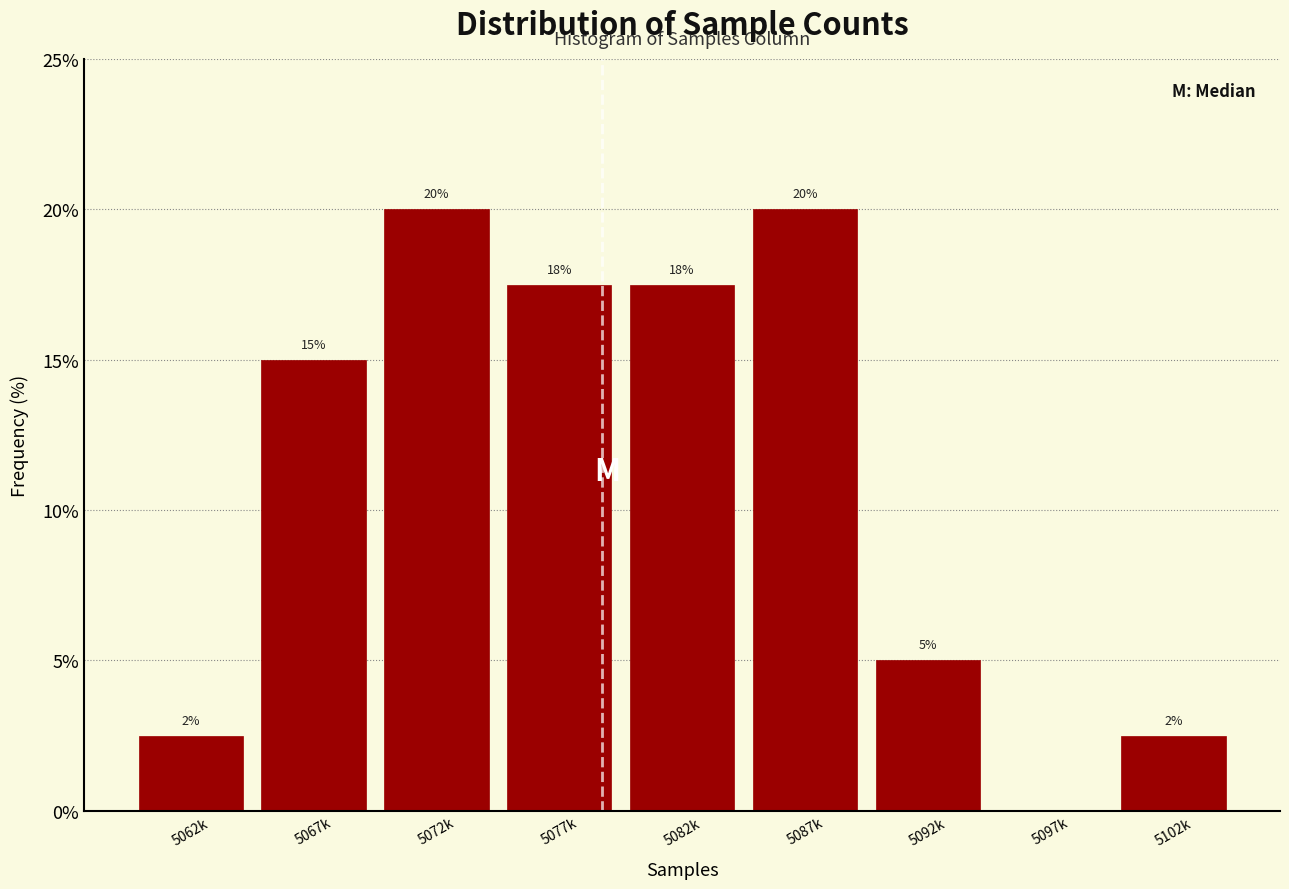

What is the greatest value displayed?

20.0